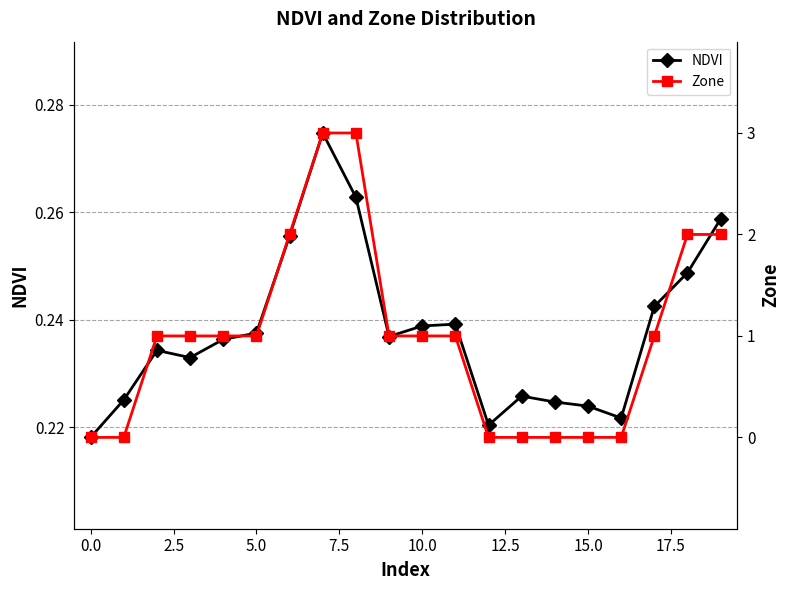

True or false: NDVI has a value of 0.2 at 17.

True